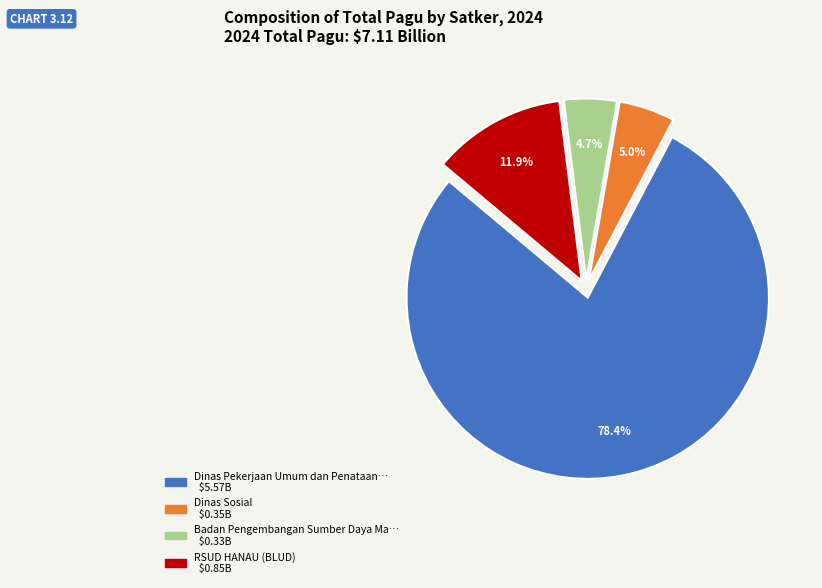

Is there any slice that represents more than half of the pie?

Yes